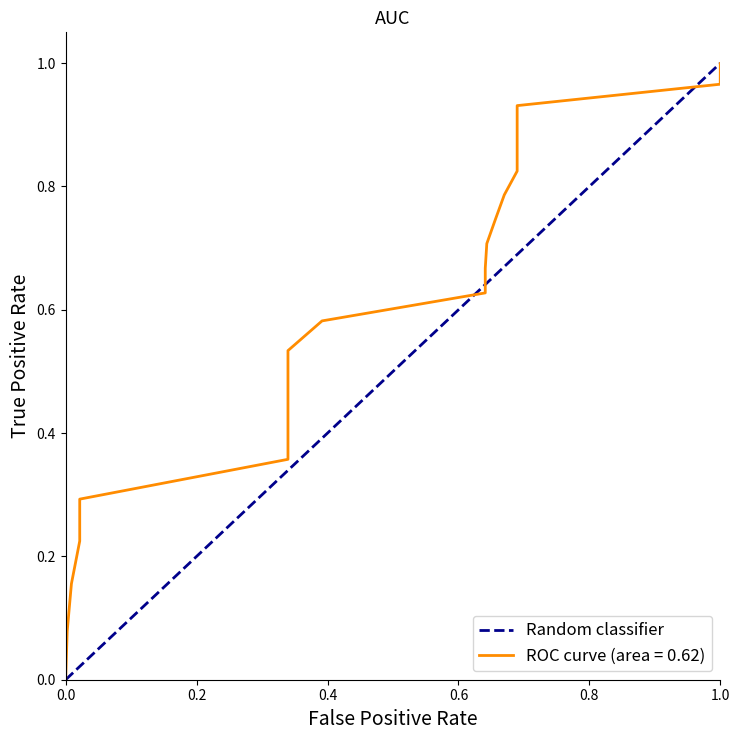

Which has a higher value, 0.0 or 1.0?

1.0